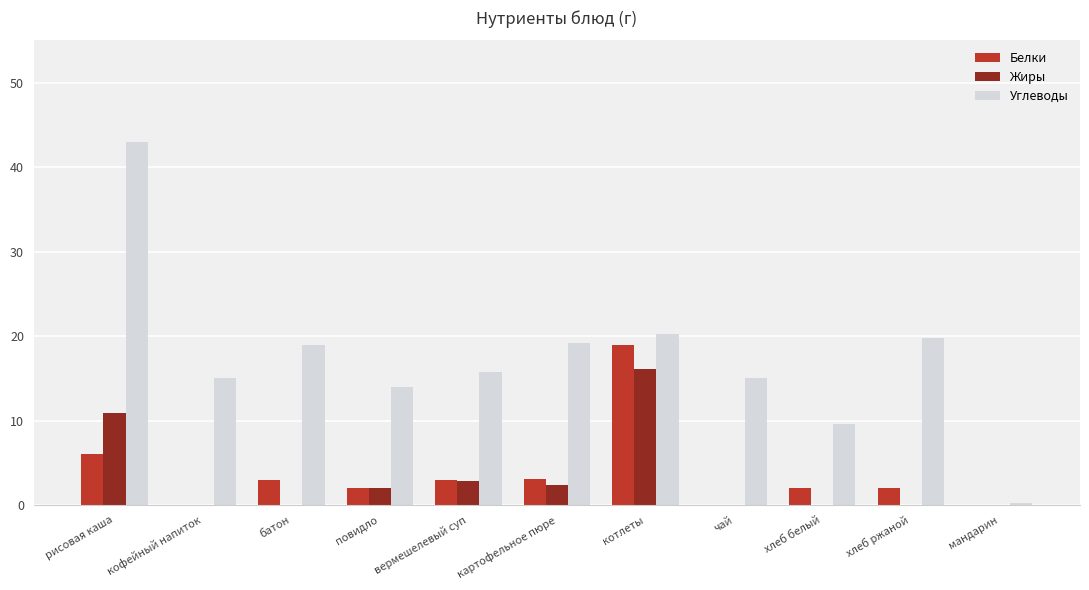

At which label does Углеводы reach its peak?

рисовая каша